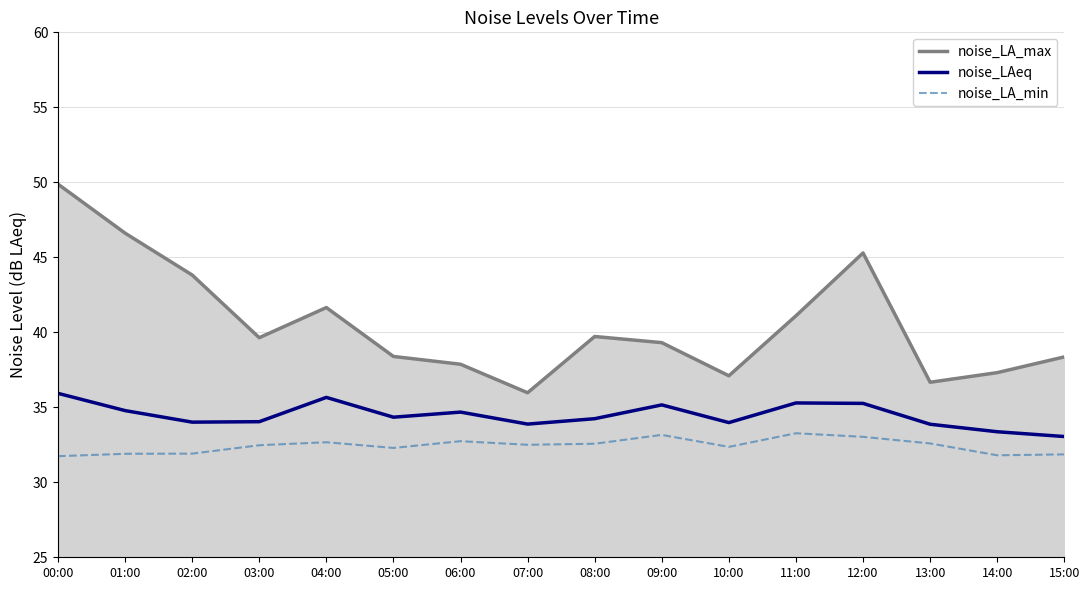

How many data points does each series have?

16